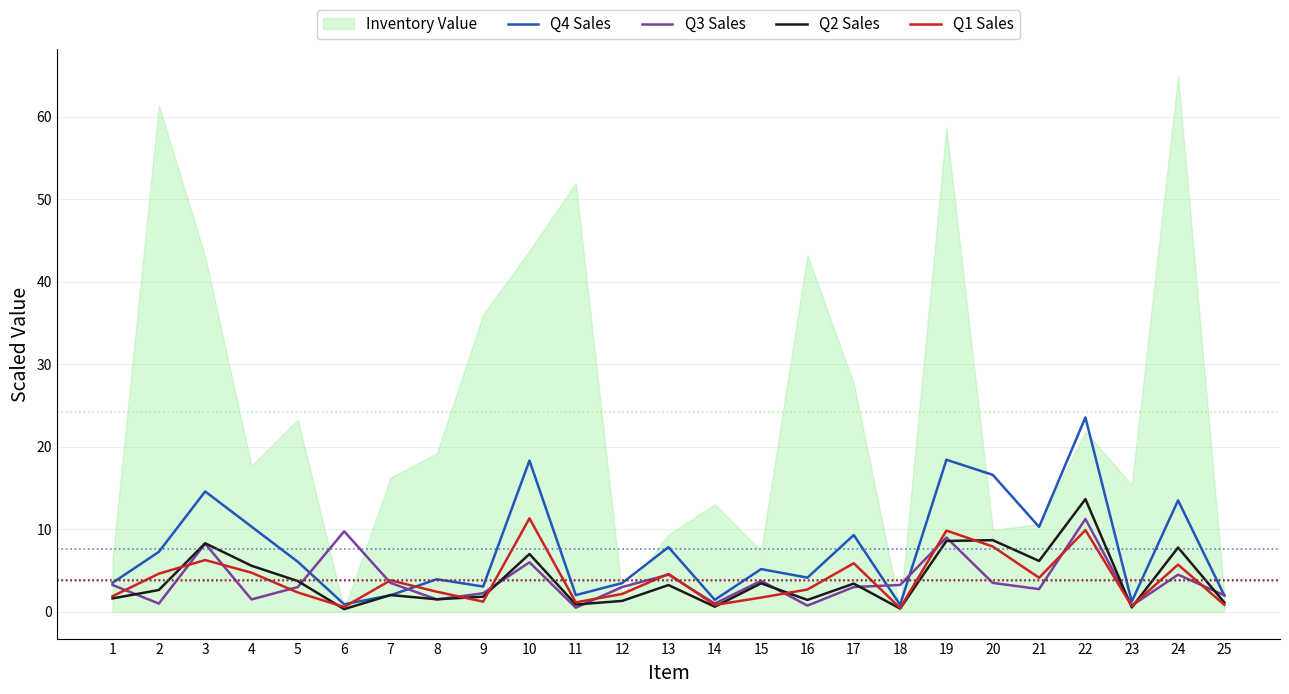

Which series changed the most between 11 and 24?

Q4 Sales